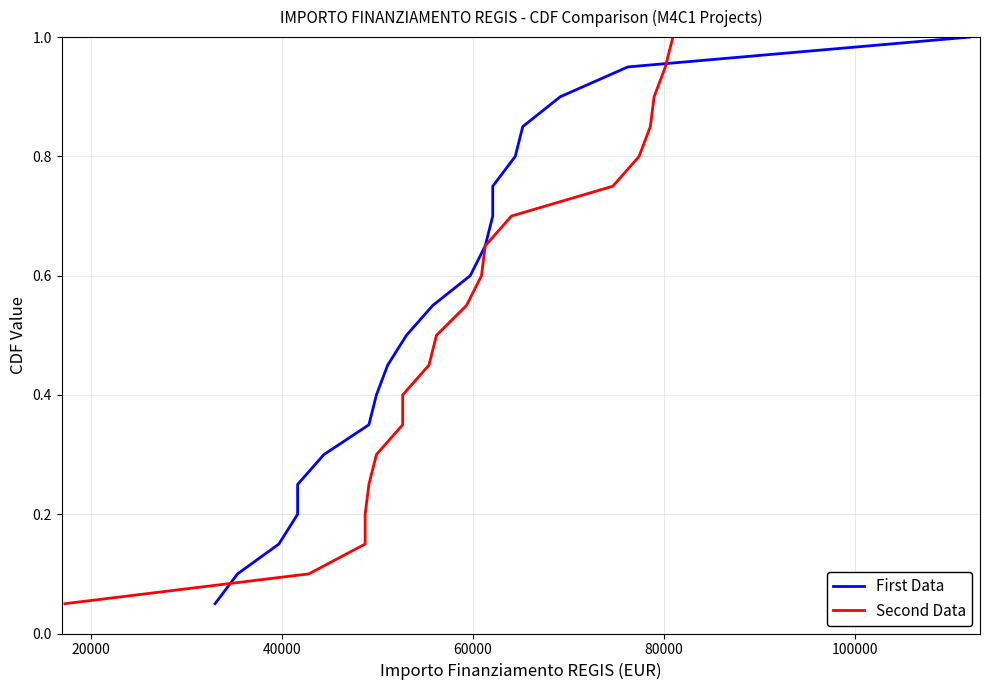

Which series has the largest range (max minus min)?

First Data